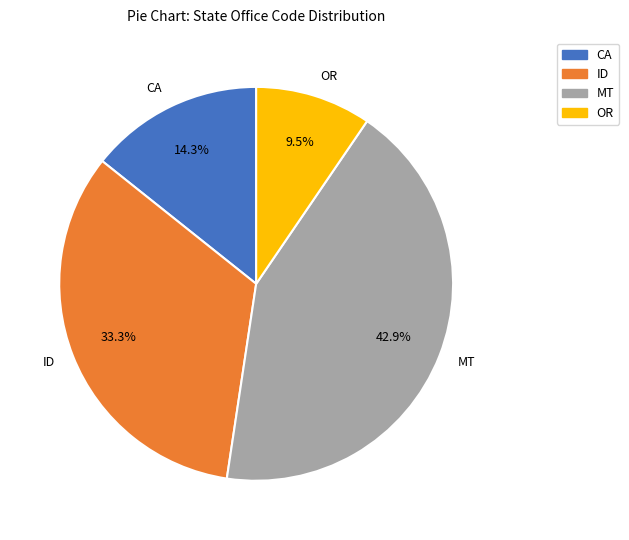

The ID slice represents 19% of the pie. True or false?

False